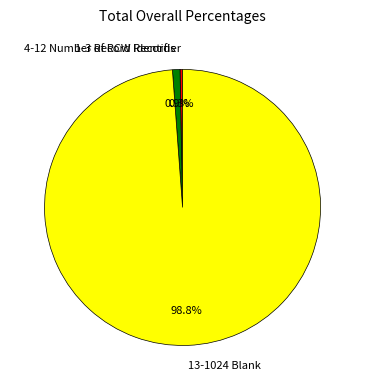

Rank the categories by value from lowest to highest.

1-3 Record Identifier, 4-12 Number of RCW Records, 13-1024 Blank